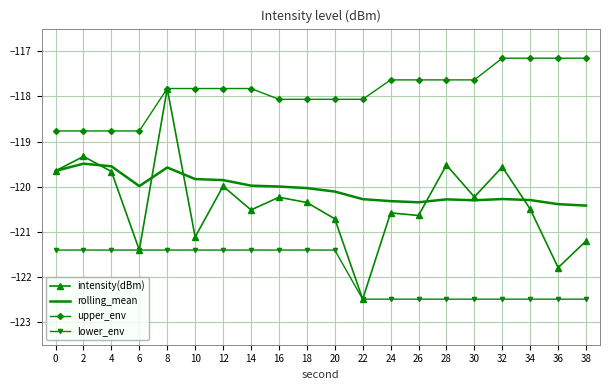

Count the number of data series in this chart.

4